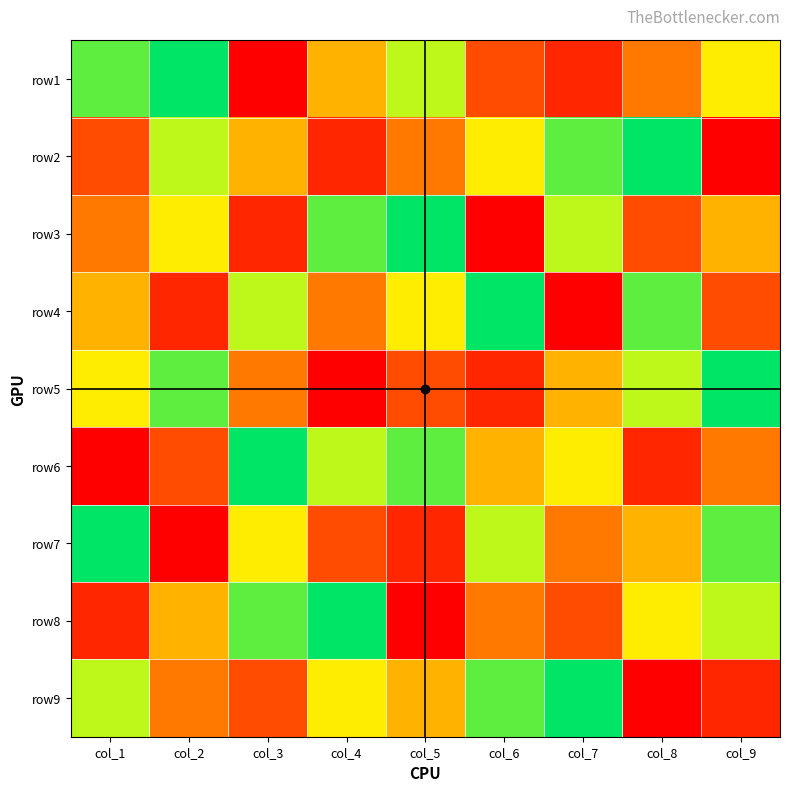

Reading left to right, extract all data points from this chart.

row1: col_1=8	col_2=9	col_3=1	col_4=5	col_5=7	col_6=3	col_7=2	col_8=4	col_9=6
row2: col_1=3	col_2=7	col_3=5	col_4=2	col_5=4	col_6=6	col_7=8	col_8=9	col_9=1
row3: col_1=4	col_2=6	col_3=2	col_4=8	col_5=9	col_6=1	col_7=7	col_8=3	col_9=5
row4: col_1=5	col_2=2	col_3=7	col_4=4	col_5=6	col_6=9	col_7=1	col_8=8	col_9=3
row5: col_1=6	col_2=8	col_3=4	col_4=1	col_5=3	col_6=2	col_7=5	col_8=7	col_9=9
row6: col_1=1	col_2=3	col_3=9	col_4=7	col_5=8	col_6=5	col_7=6	col_8=2	col_9=4
row7: col_1=9	col_2=1	col_3=6	col_4=3	col_5=2	col_6=7	col_7=4	col_8=5	col_9=8
row8: col_1=2	col_2=5	col_3=8	col_4=9	col_5=1	col_6=4	col_7=3	col_8=6	col_9=7
row9: col_1=7	col_2=4	col_3=3	col_4=6	col_5=5	col_6=8	col_7=9	col_8=1	col_9=2